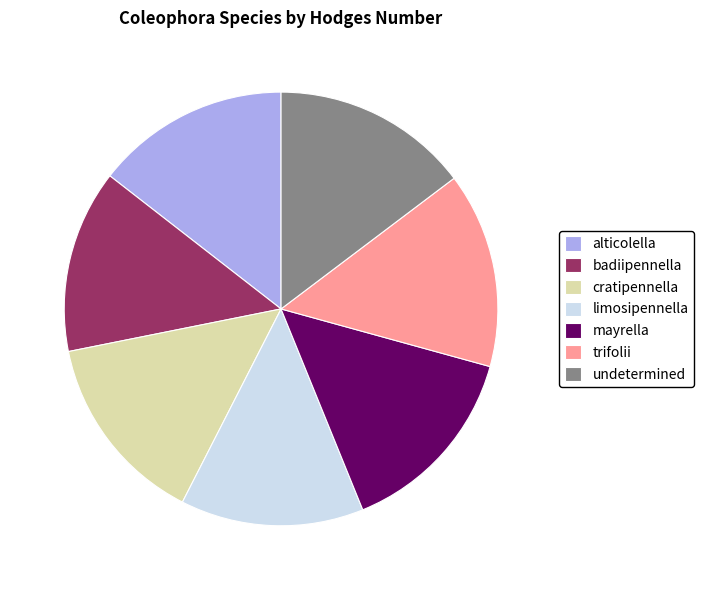

What is the ratio of the value at limosipennella to the value at cratipennella?

1.0